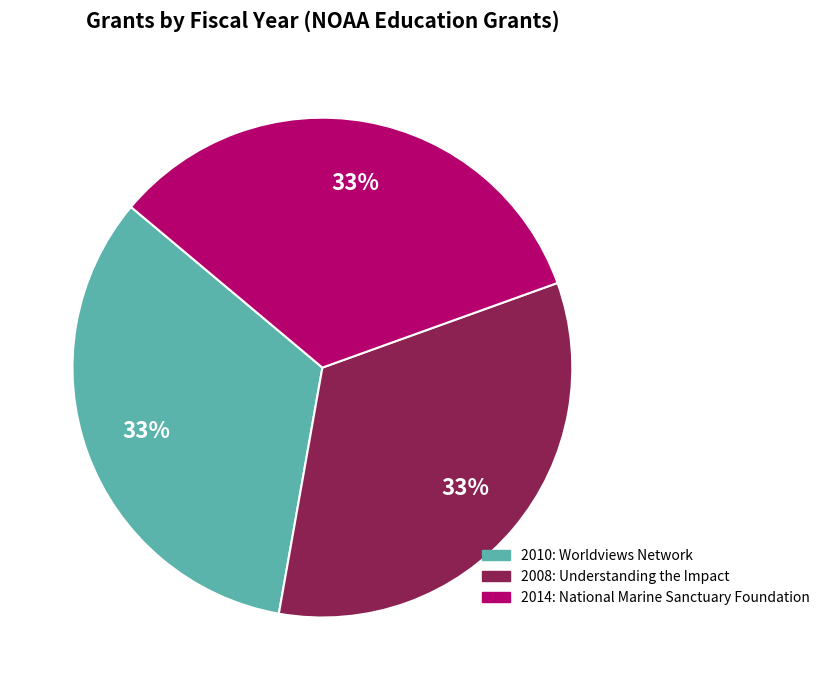

Is there any slice that represents more than half of the pie?

No